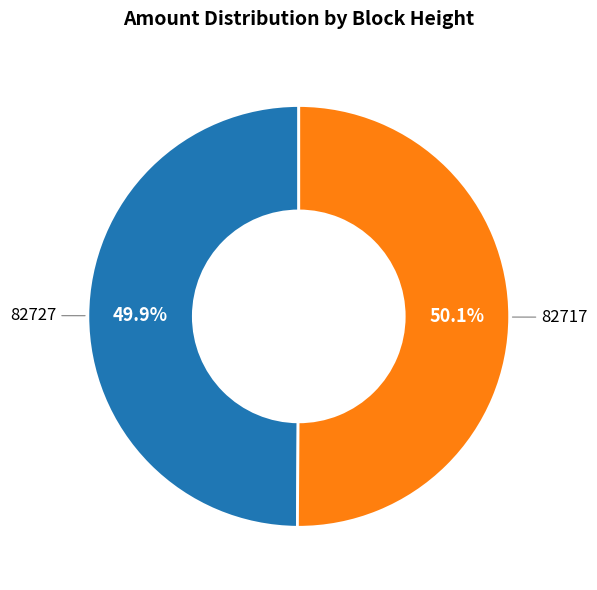

True or false: 82727 accounts for 1% of the total.

False